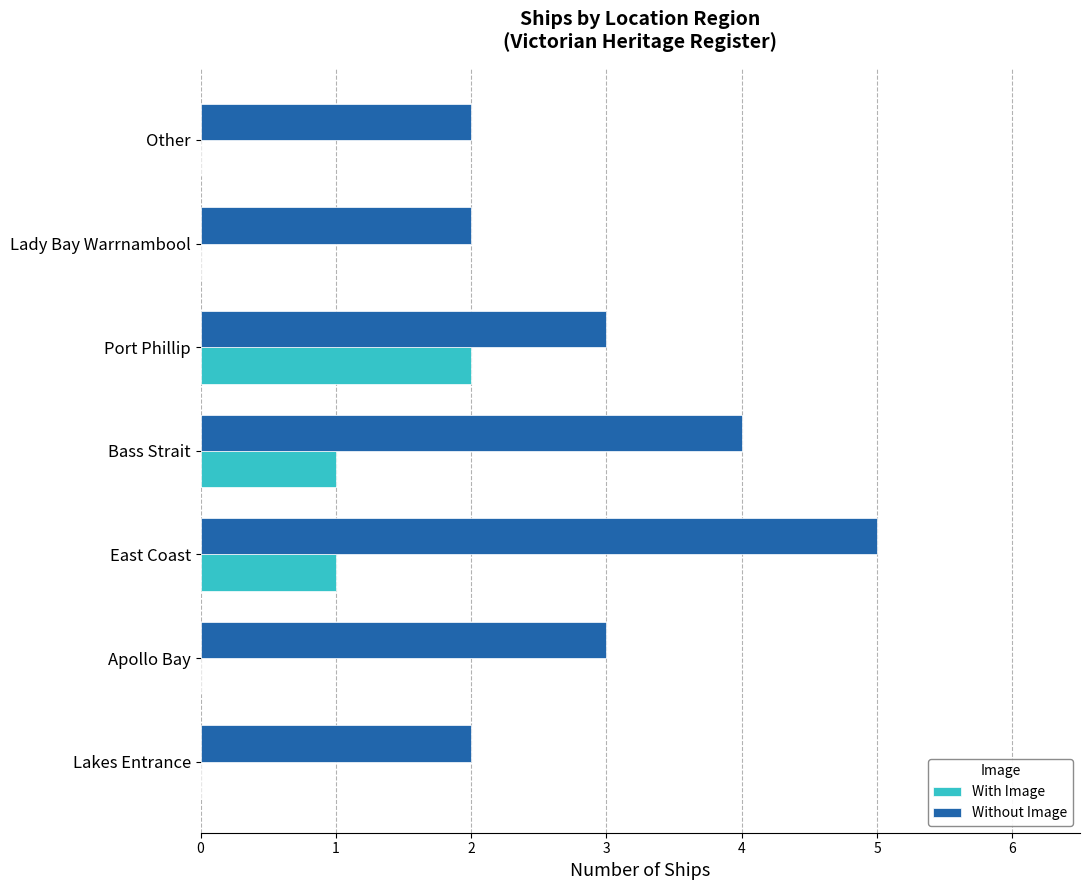

True or false: With Image has a value of 2 at Port Phillip.

True